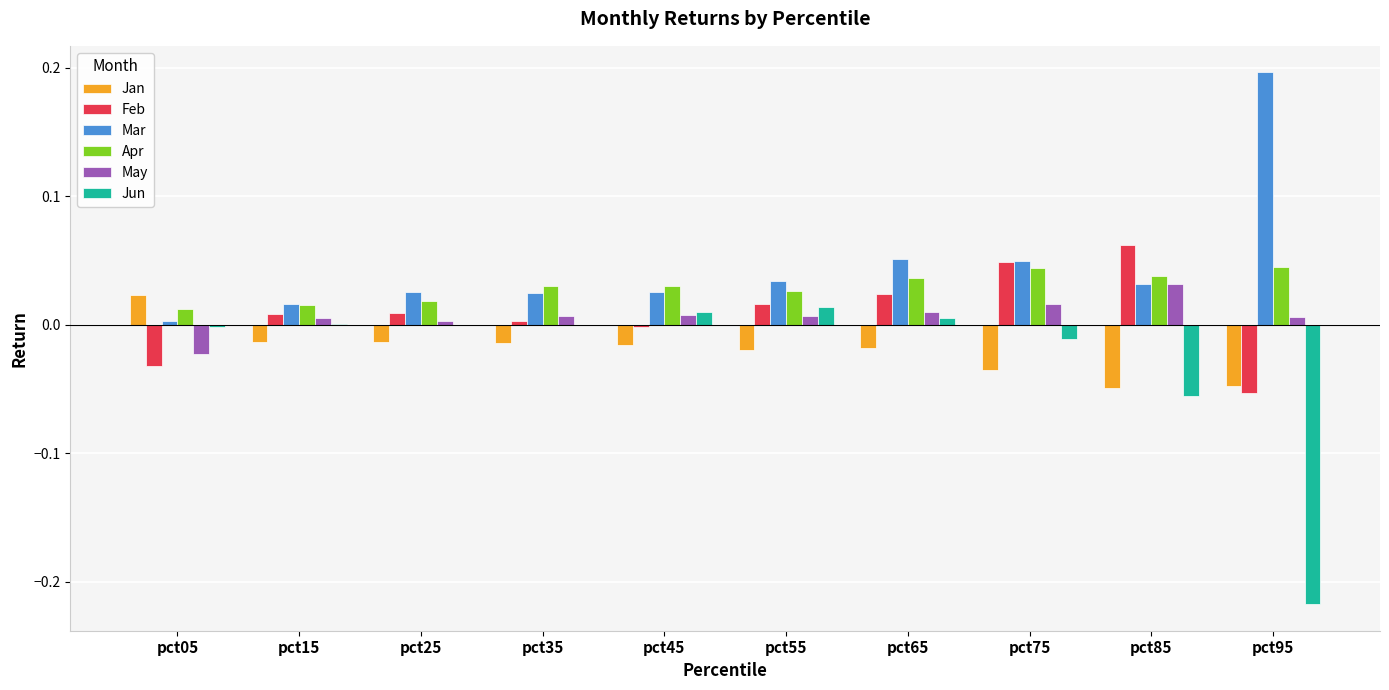

The value of May at pct85 is 0.1. True or false?

False